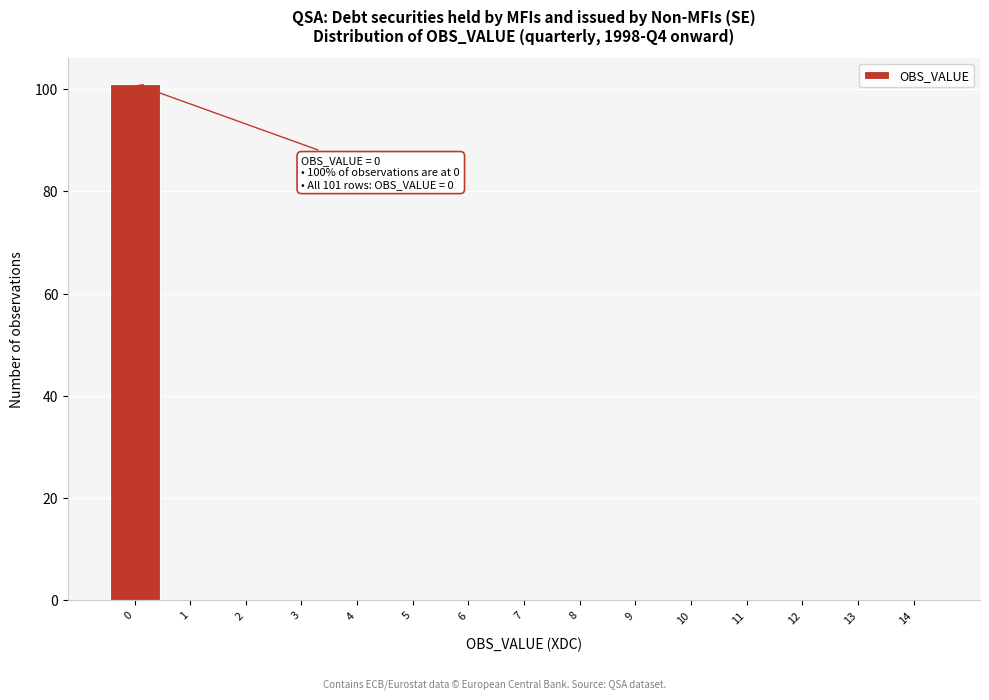

Over which range of the x-axis is the bar tallest?

-0.5 to 0.5